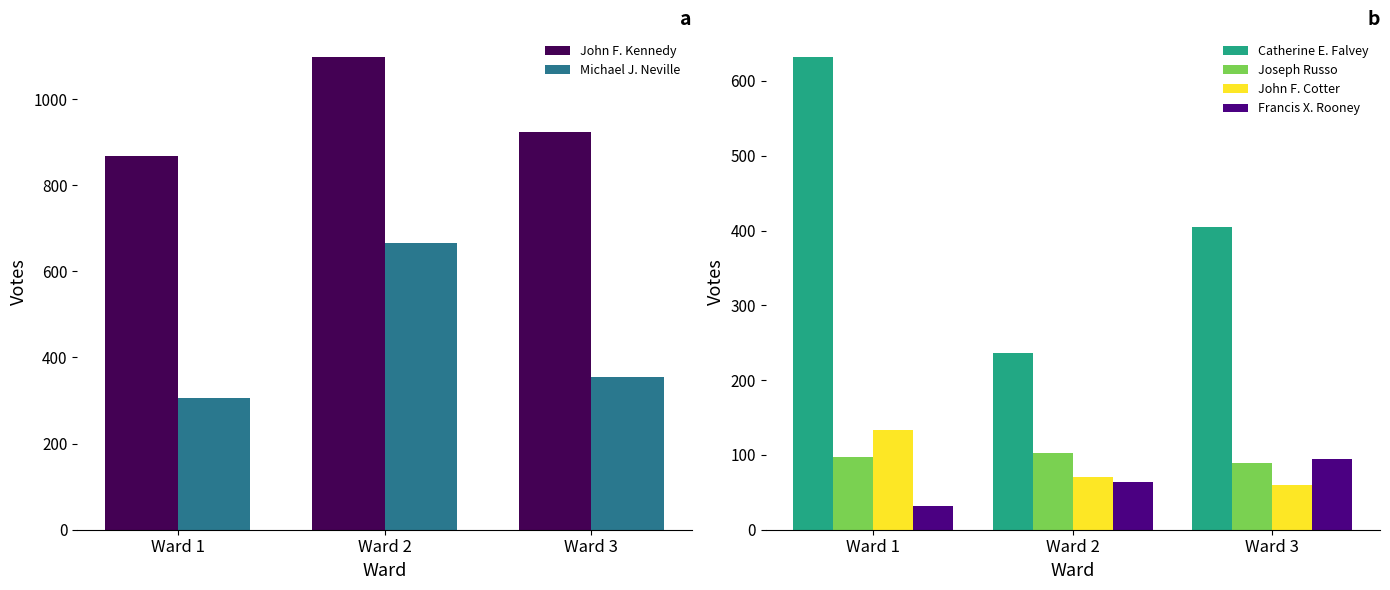

What is the lowest value of the Francis X. Rooney series?

32